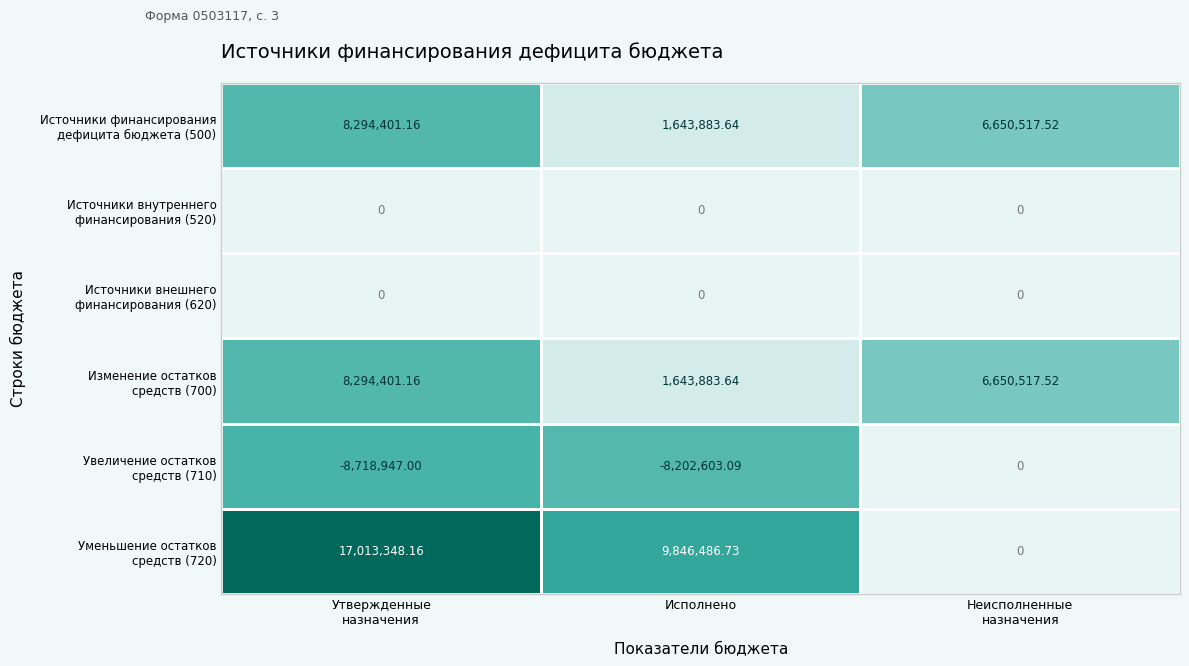

What is the difference between the highest and lowest values at Неисполненные
назначения?

6650517.5